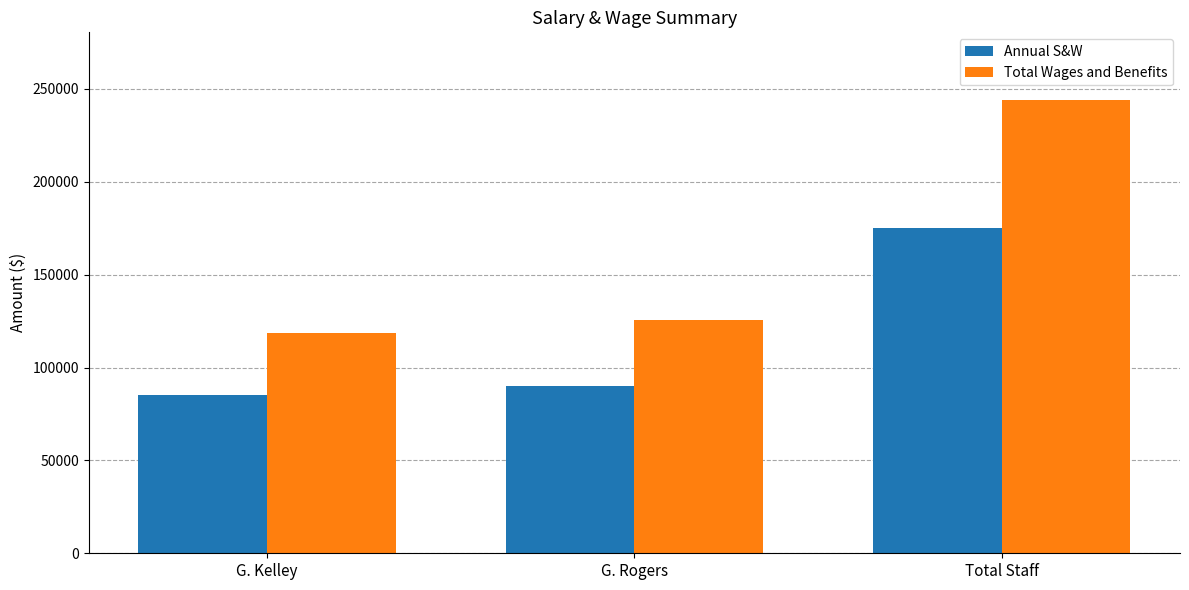

What is the label of the 3rd bar from the right?

G. Kelley